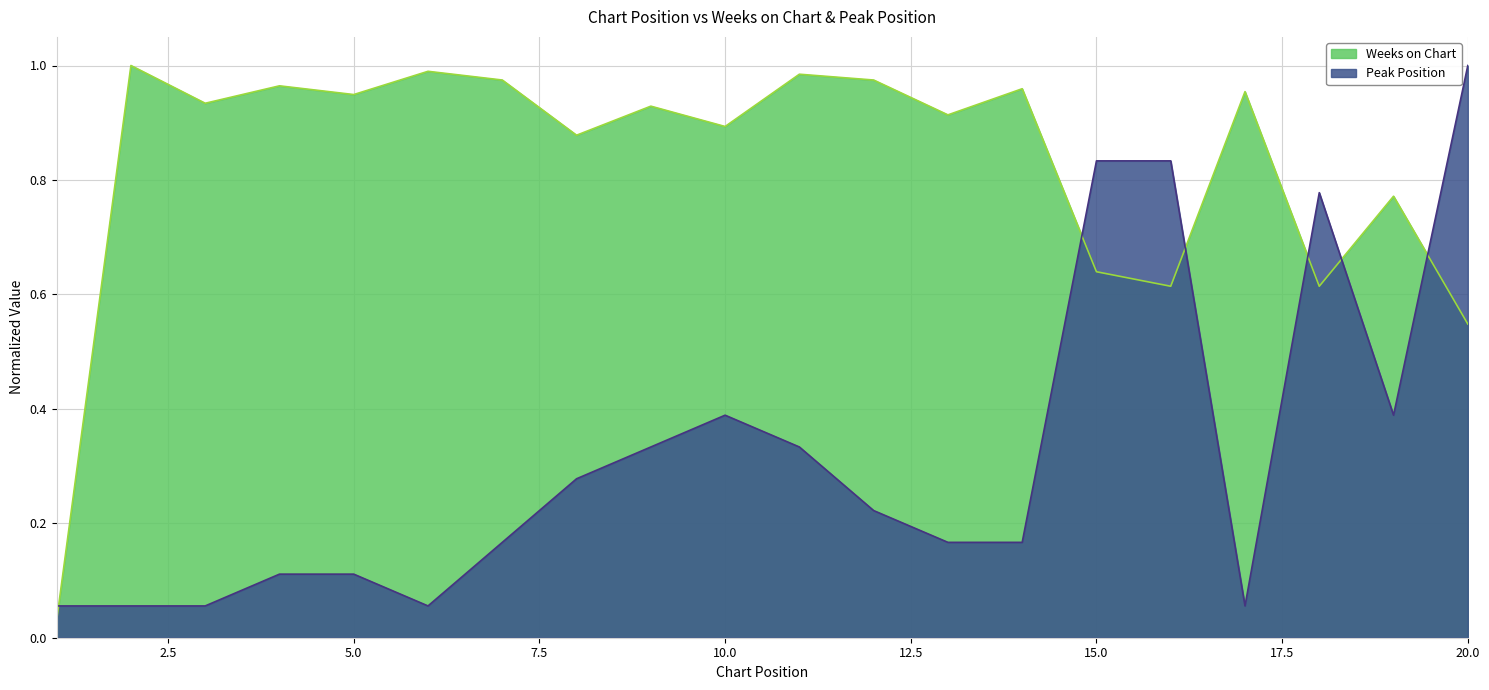

Which series has the largest range (max minus min)?

Weeks on Chart